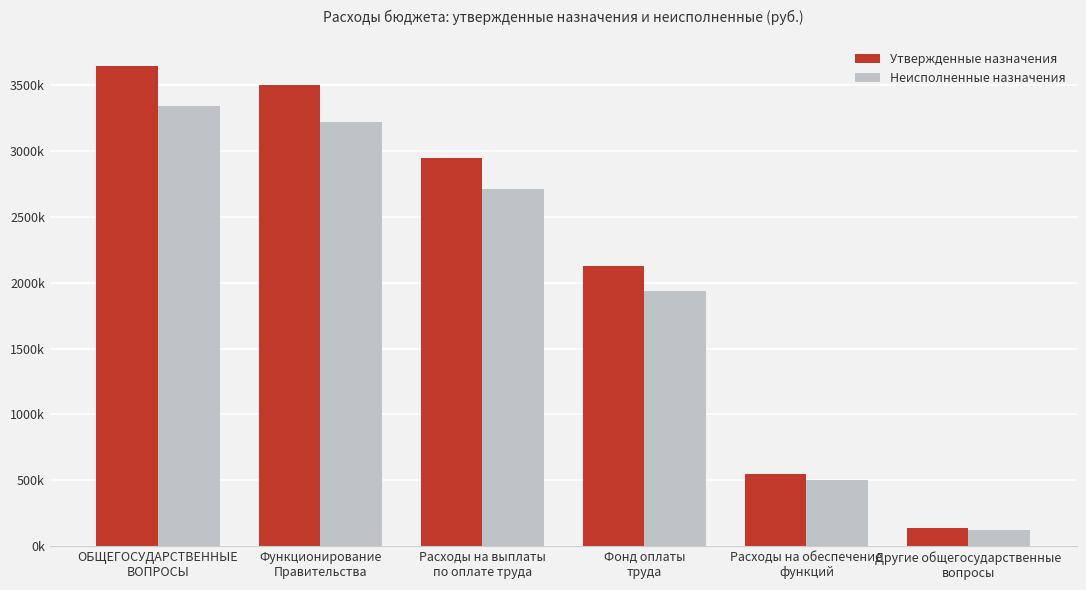

At which label is Неисполненные назначения closest to 1730146?

Фонд оплаты
труда